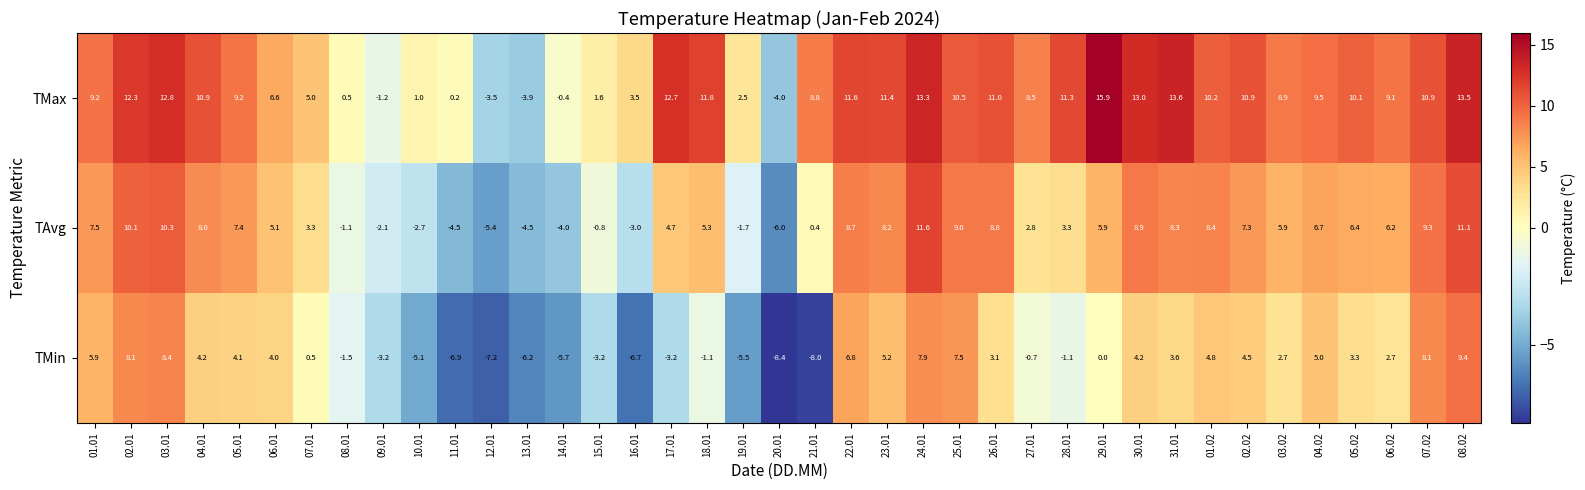

Which category has the highest value across all series?

29.01